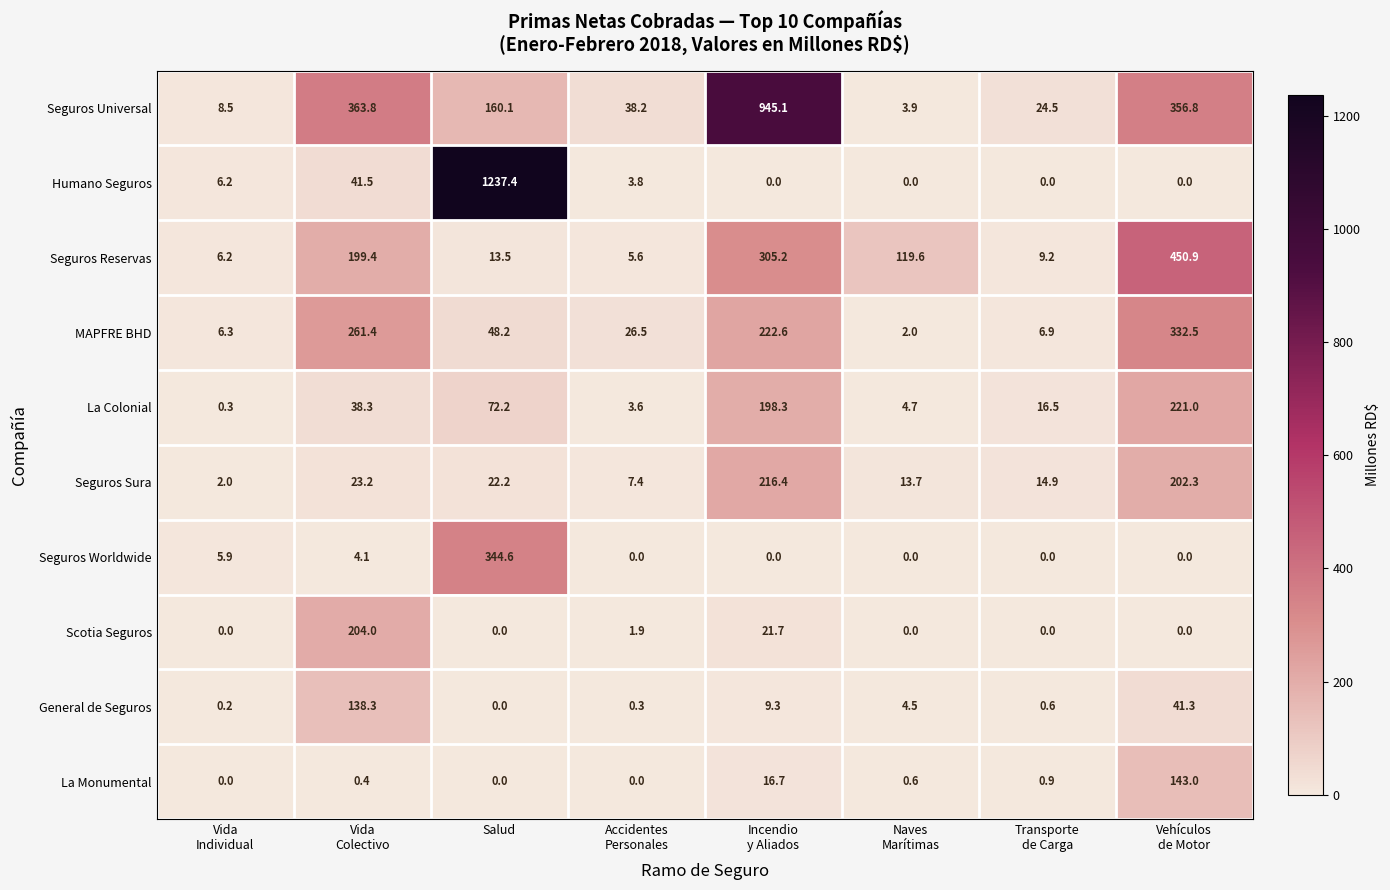

What is the sum of all Seguros Universal values?

1900.9